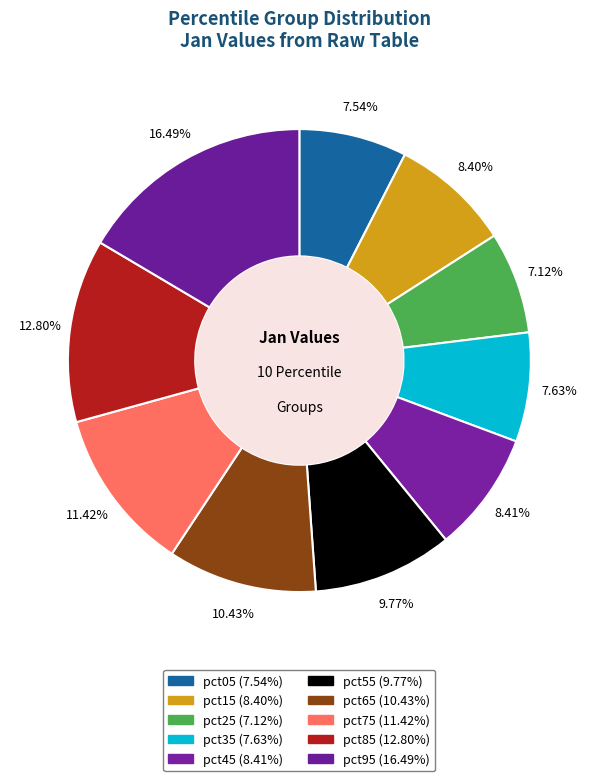

The pct55 slice represents 10% of the pie. True or false?

True